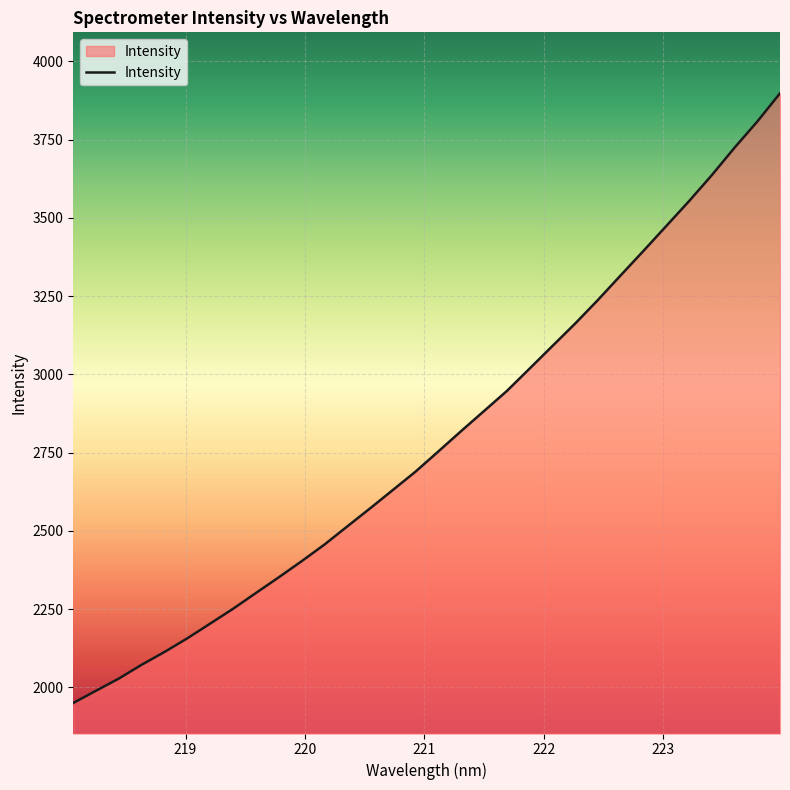

What is the greatest value displayed?

3898.0